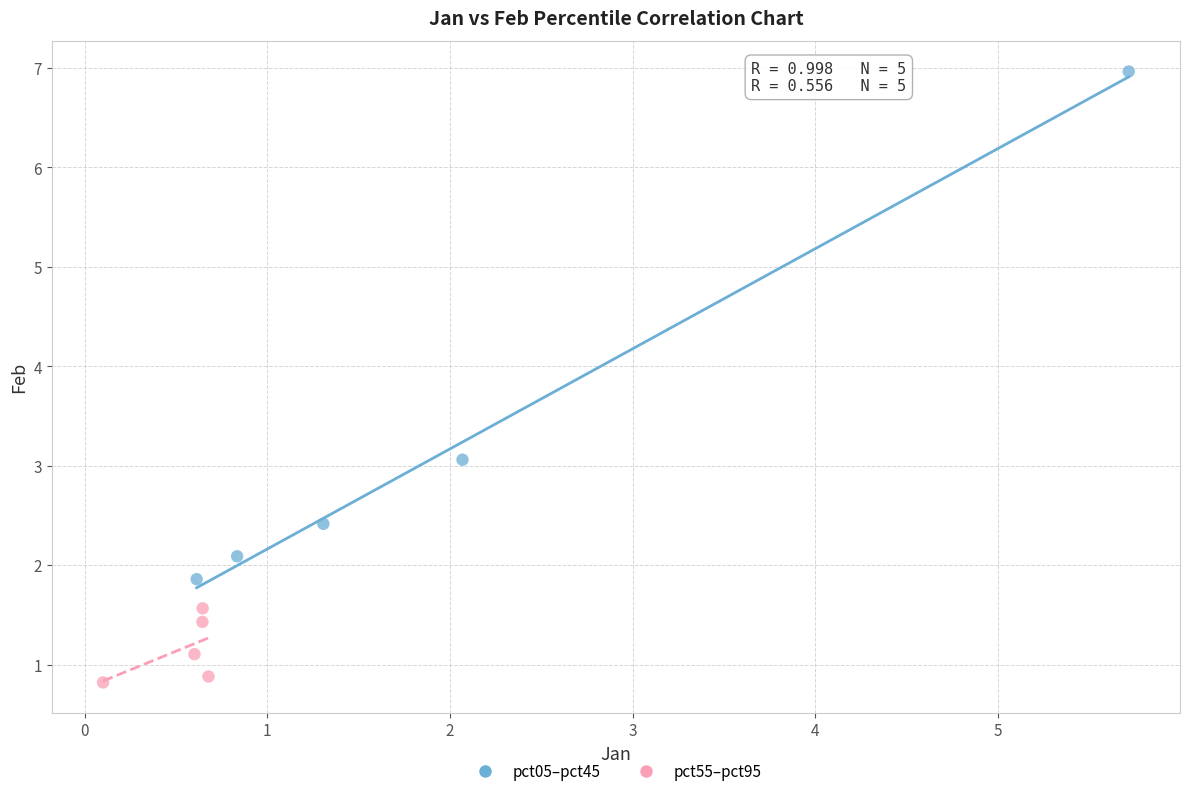

Which series contains the highest Y value?

pct05–pct45